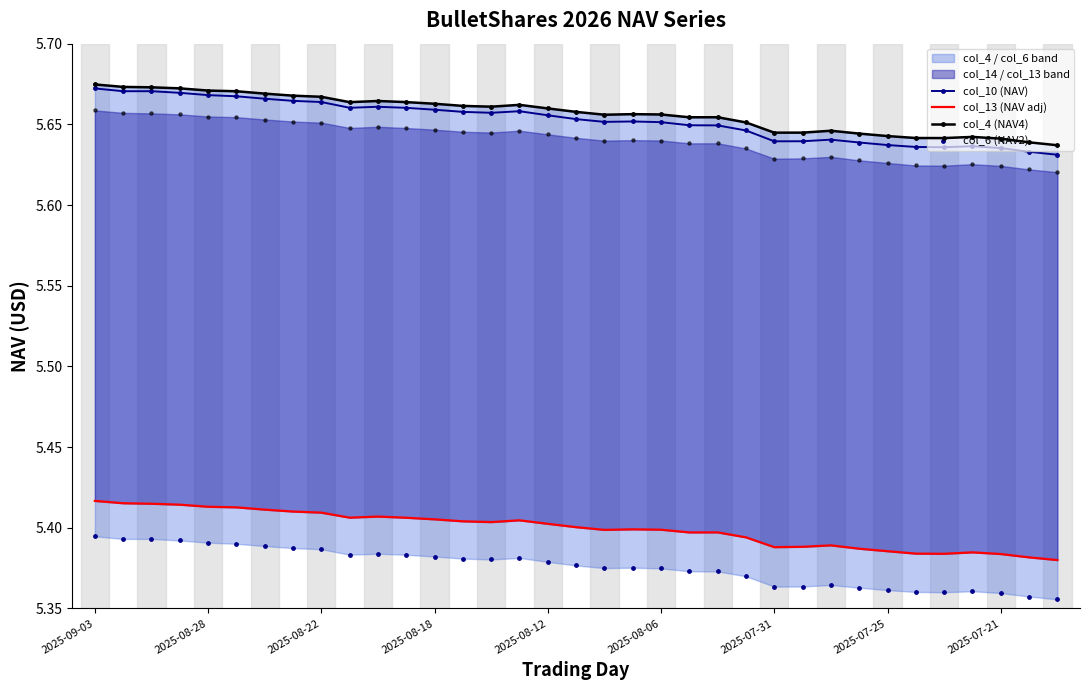

Which series has the largest Y range (max minus min)?

col_10 (NAV)